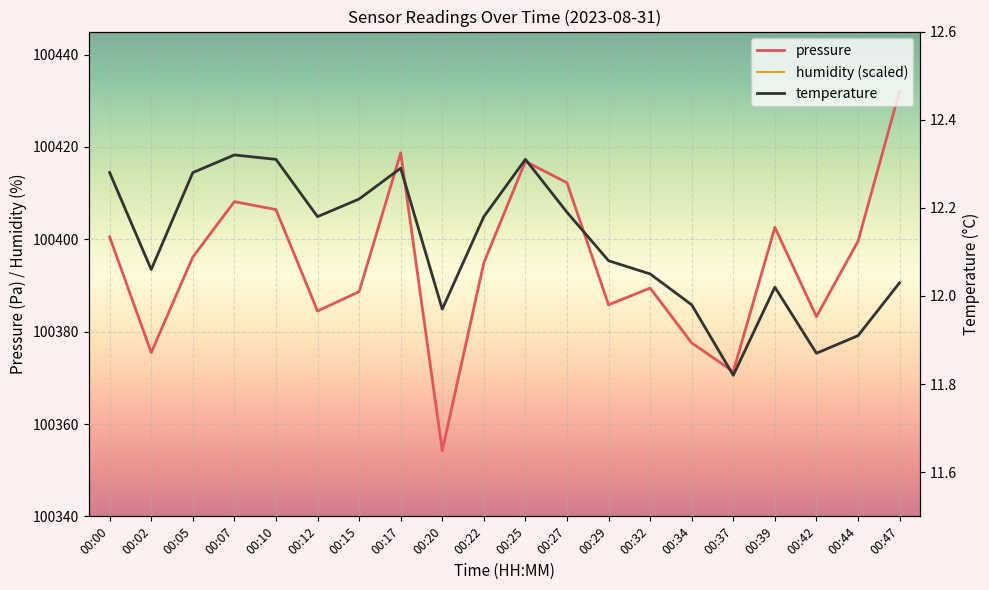

What is the difference between the pressure values at 00:00 and 00:12?

16.1